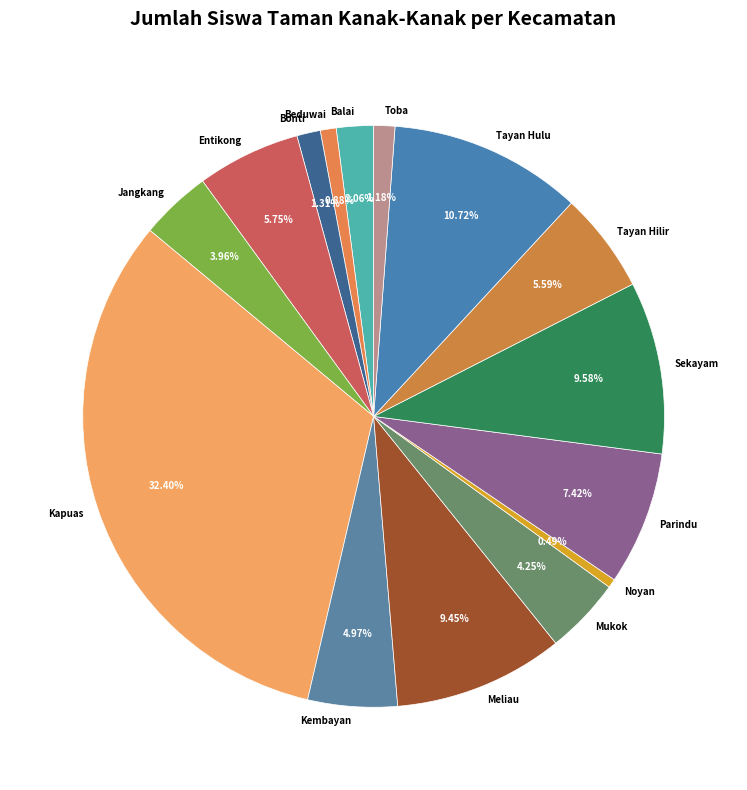

Is there a majority slice in this chart?

No